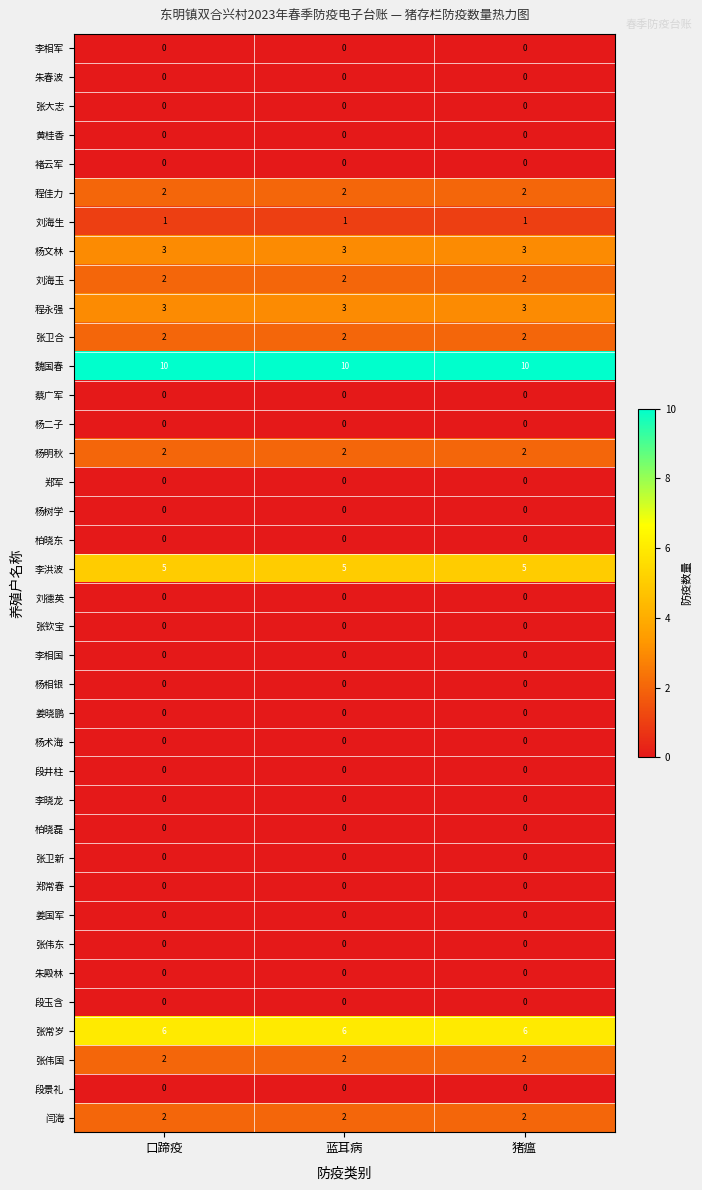

The value of 张伟东 at 蓝耳病 is 0. True or false?

True